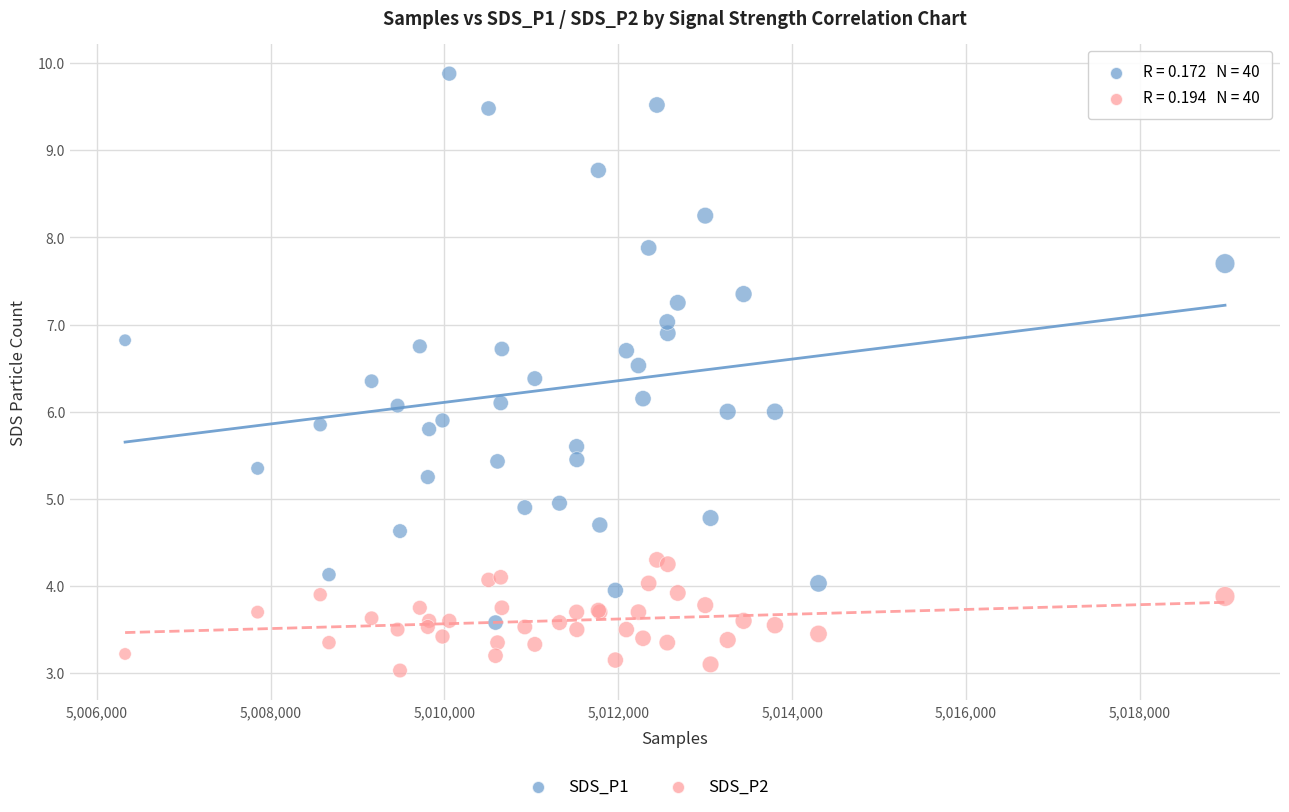

Which series contains the lowest Y value?

SDS_P2